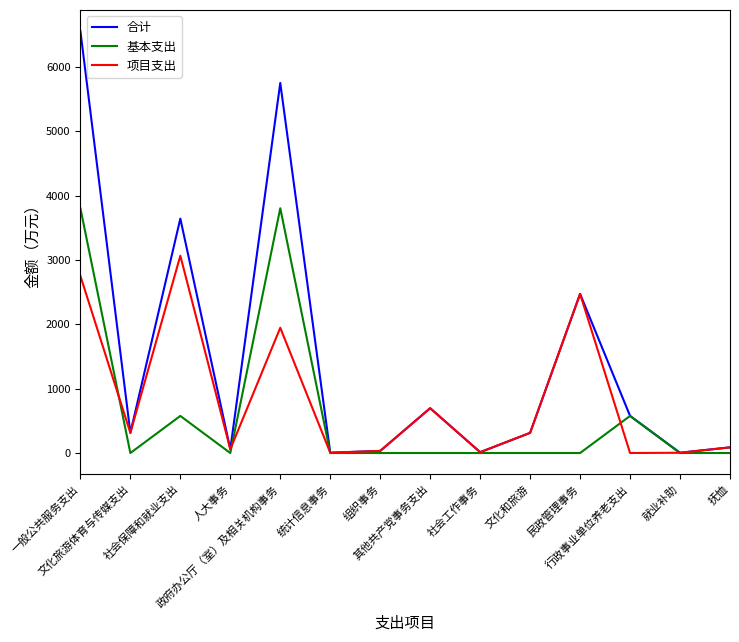

Which series has the largest range (max minus min)?

合计